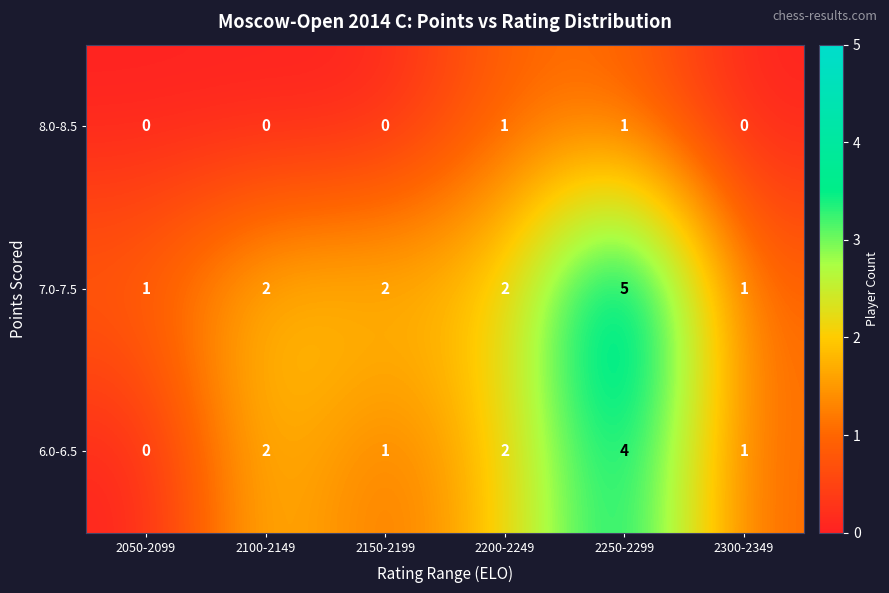

What is the sum of all 6.0-6.5 values?

10